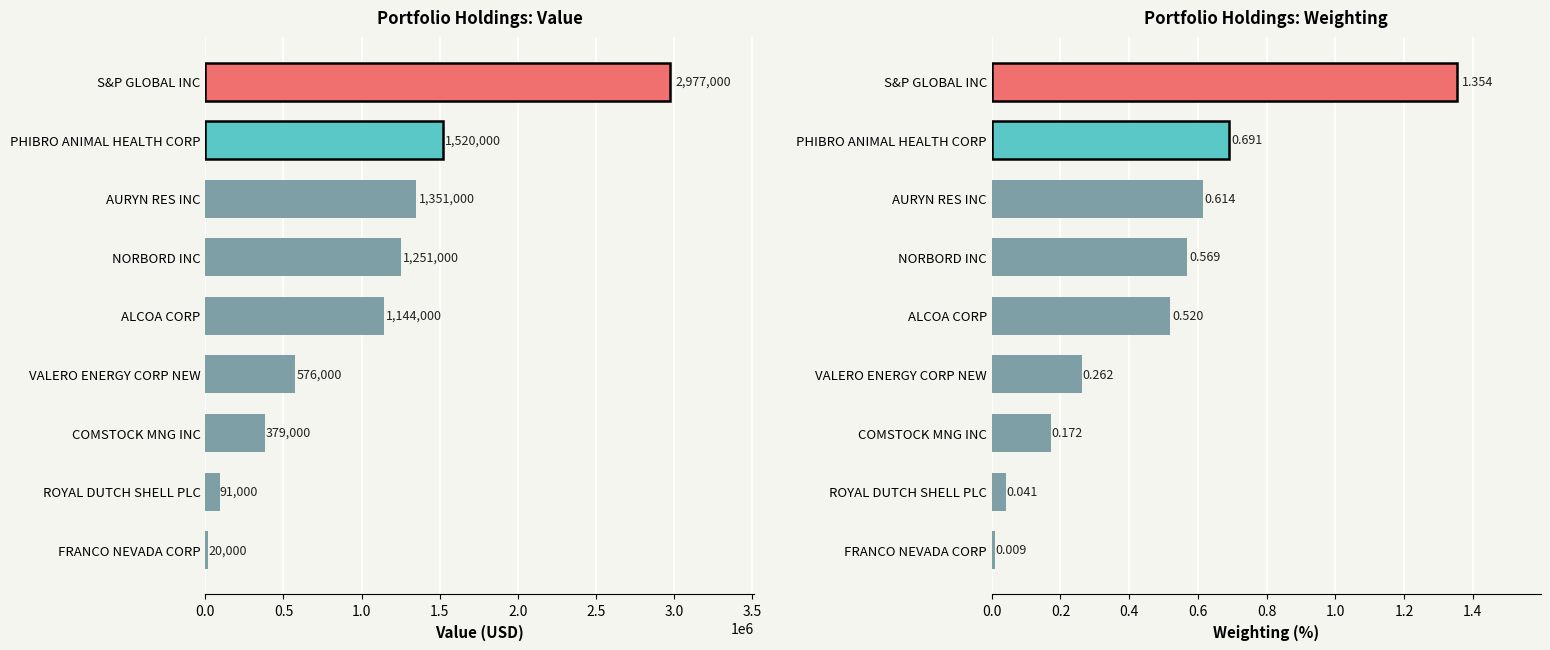

Are the bars grouped side by side (vs. stacked)?

Yes